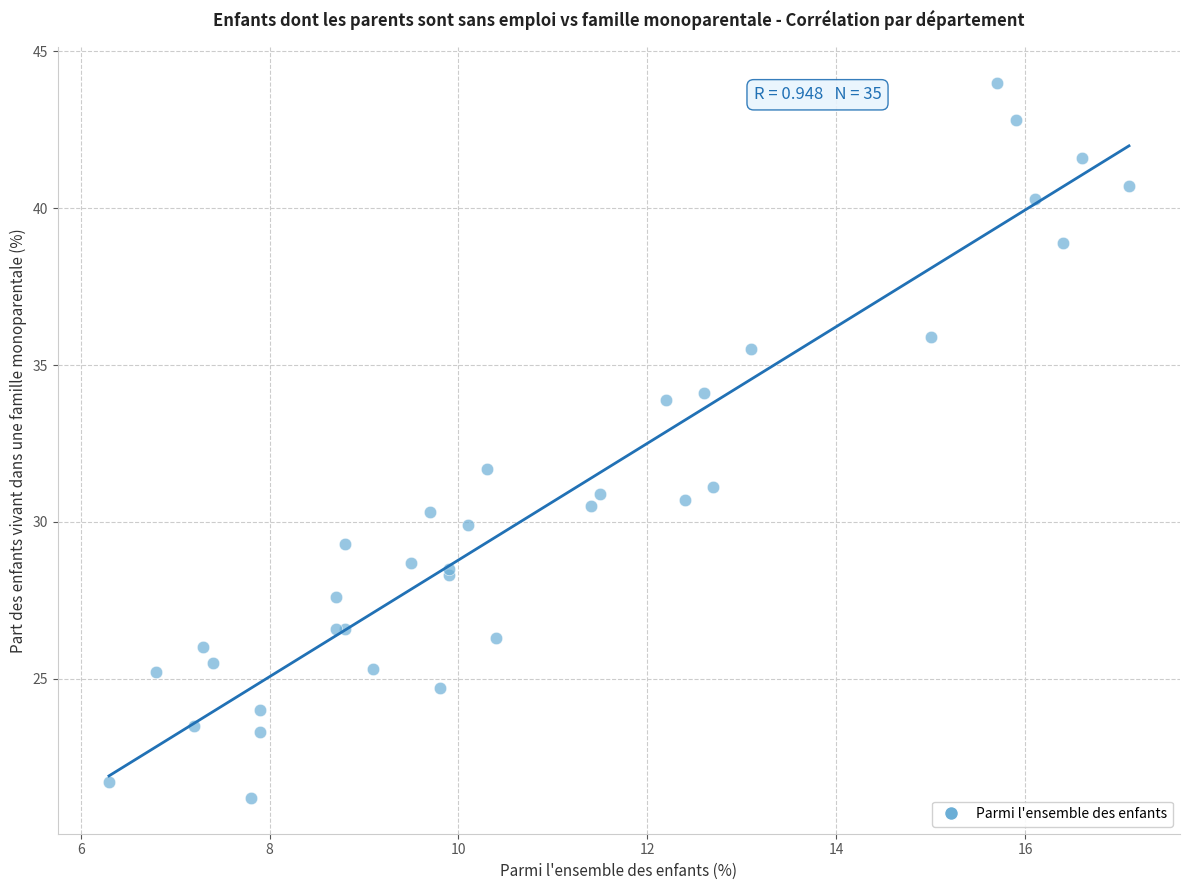

What Y value in the scatter plot is closest to 32?

31.7